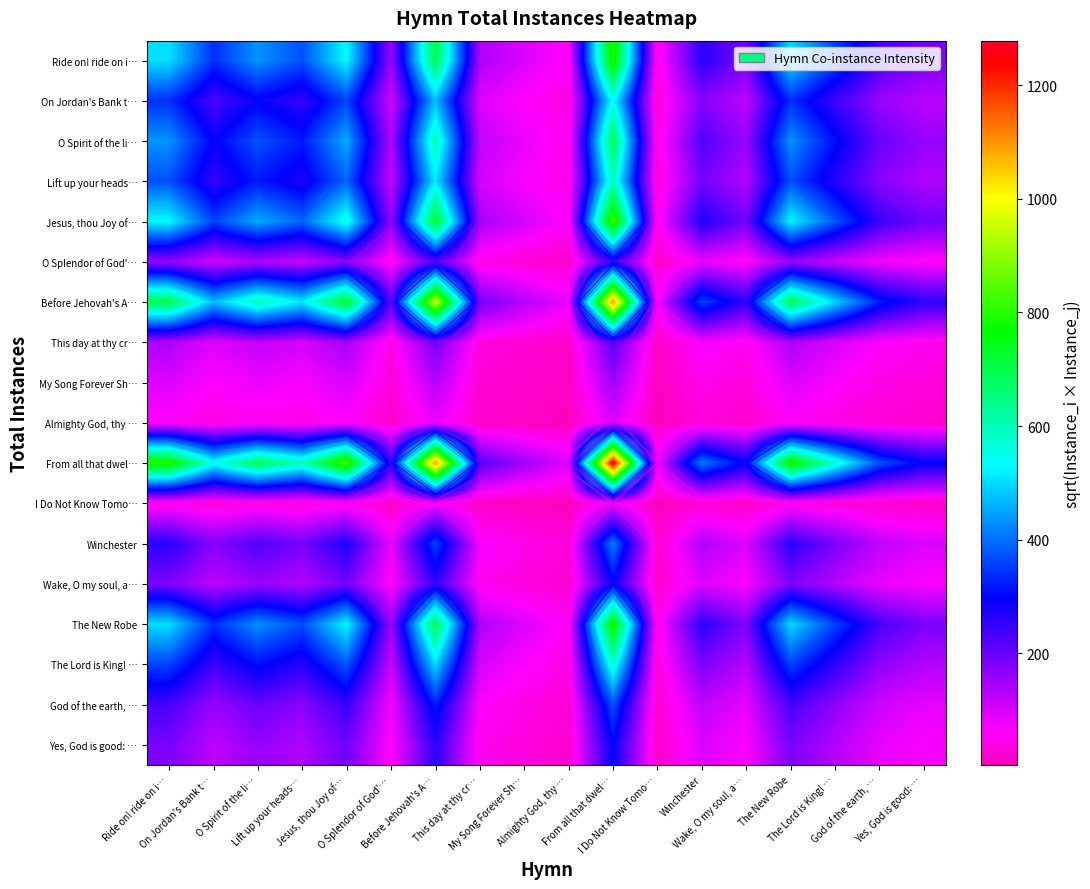

List the series in order of their peak value, highest first.

From all that dwel…, Before Jehovah's A…, Jesus, thou Joy of…, Ride on! ride on i…, The New Robe, O Spirit of the li…, Lift up your heads…, The Lord is King! …, On Jordan's Bank t…, Winchester, God of the earth, …, Yes, God is good: …, Wake, O my soul, a…, O Splendor of God'…, This day at thy cr…, My Song Forever Sh…, Almighty God, thy …, I Do Not Know Tomo…